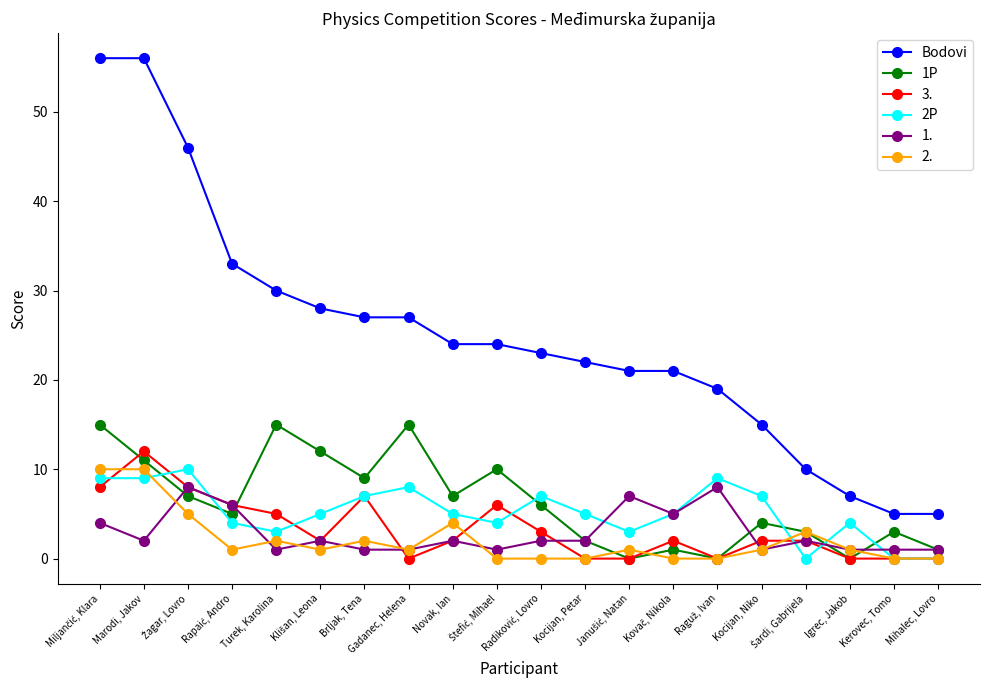

What is the greatest value displayed?

56